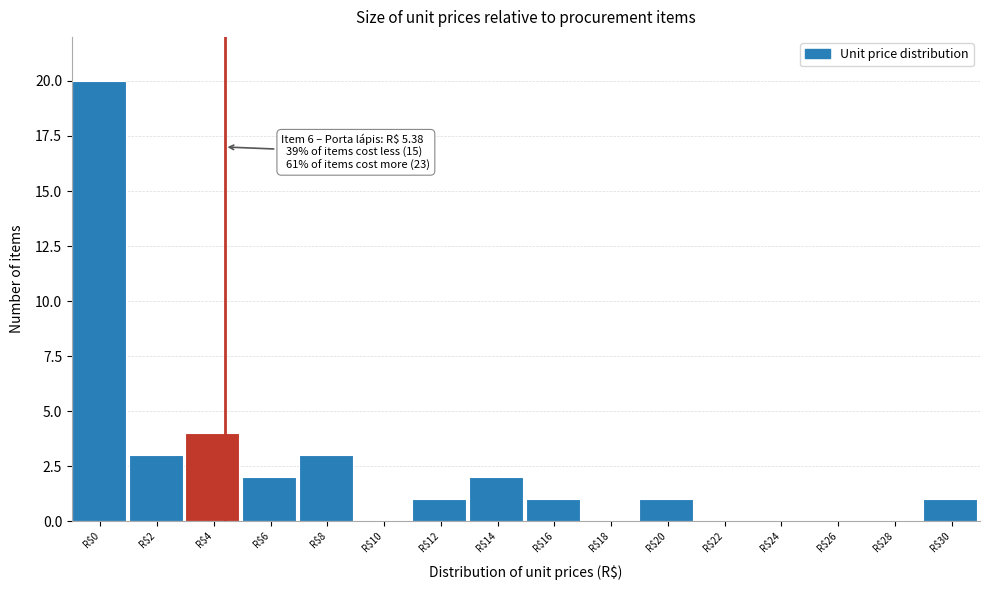

Where is the data nearest to the value 10?

R$4